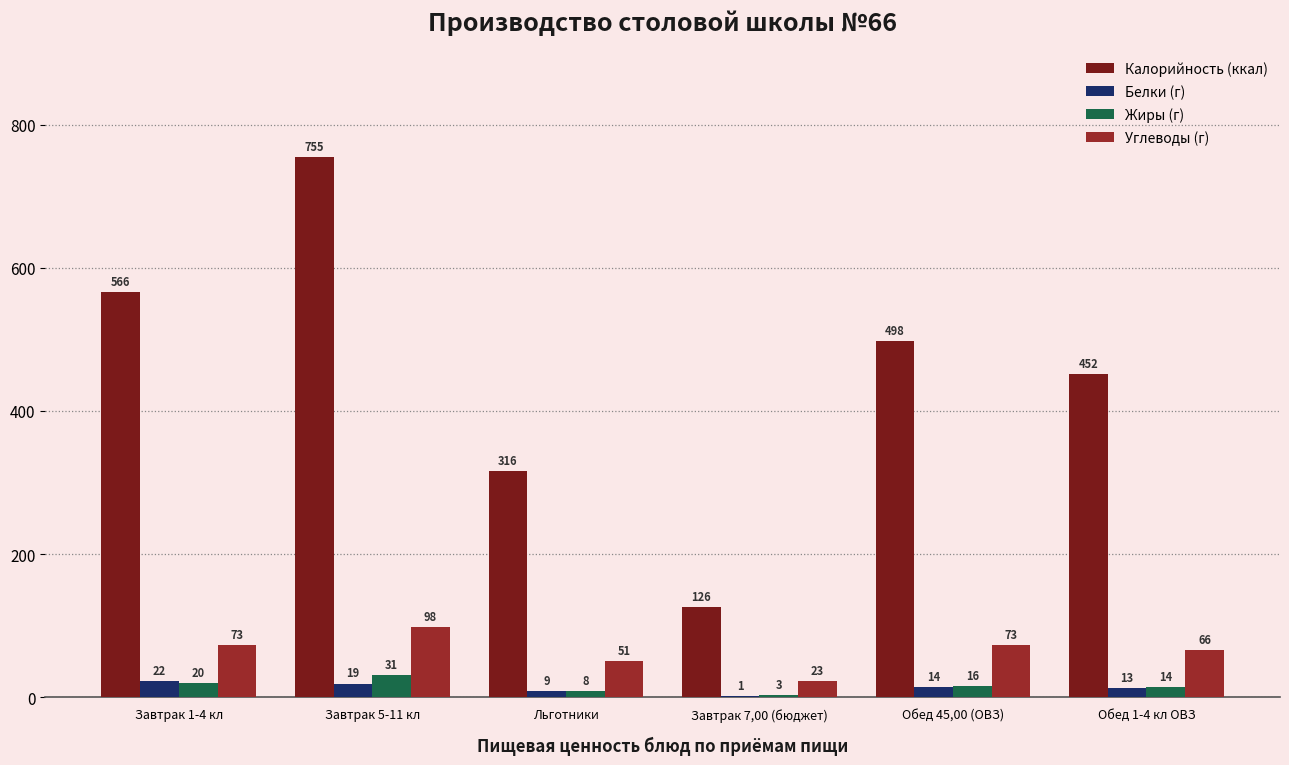

Which series has the largest range (max minus min)?

Калорийность (ккал)